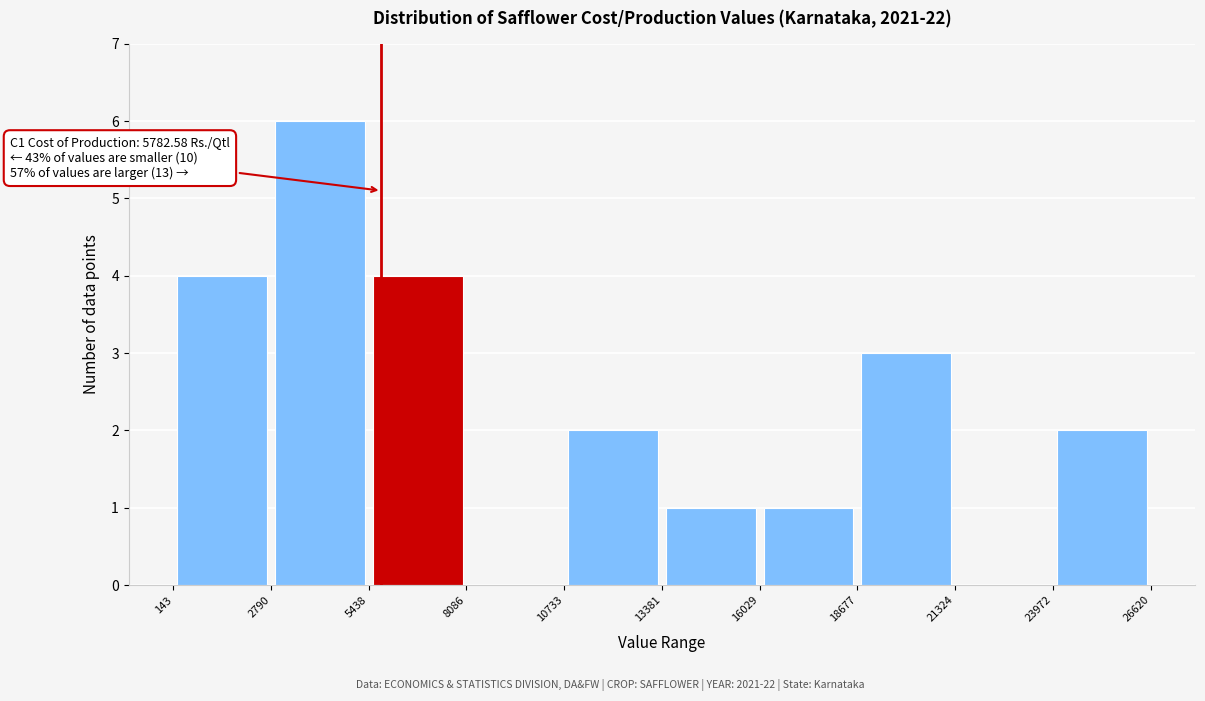

Over which range of the x-axis is the bar tallest?

2790 to 5438